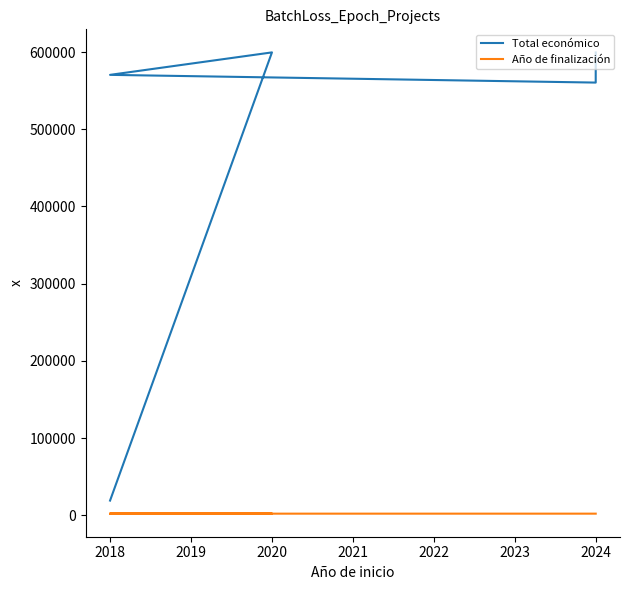

Which series has the largest total across all categories?

Total económico